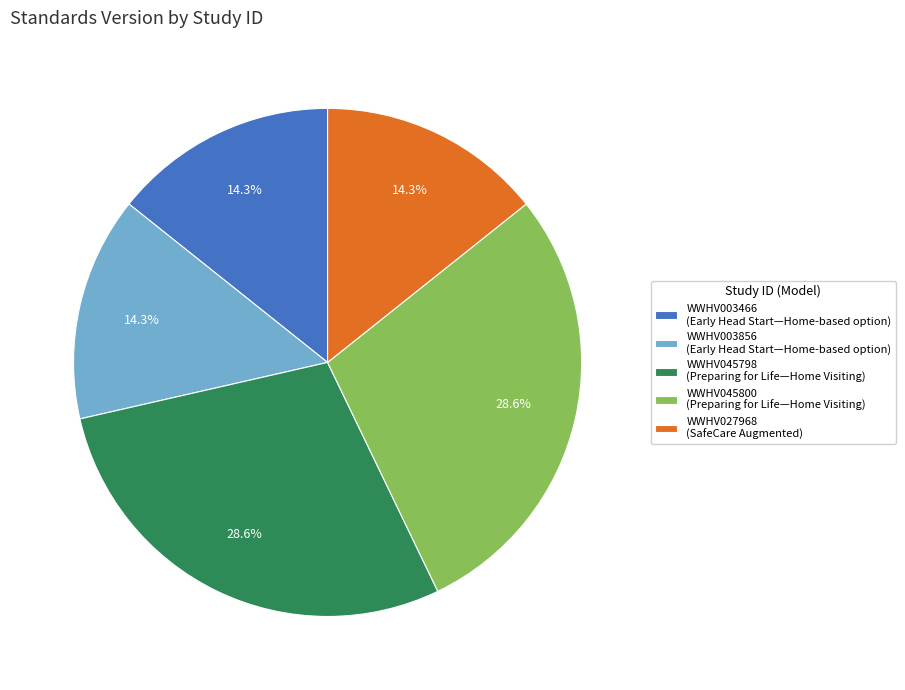

What portion of the pie excludes WWHV003466?

85.7%